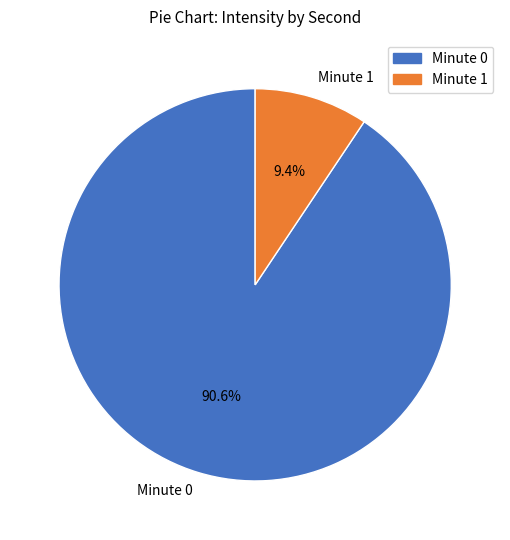

Between Minute 1 and Minute 0, which is larger?

Minute 0